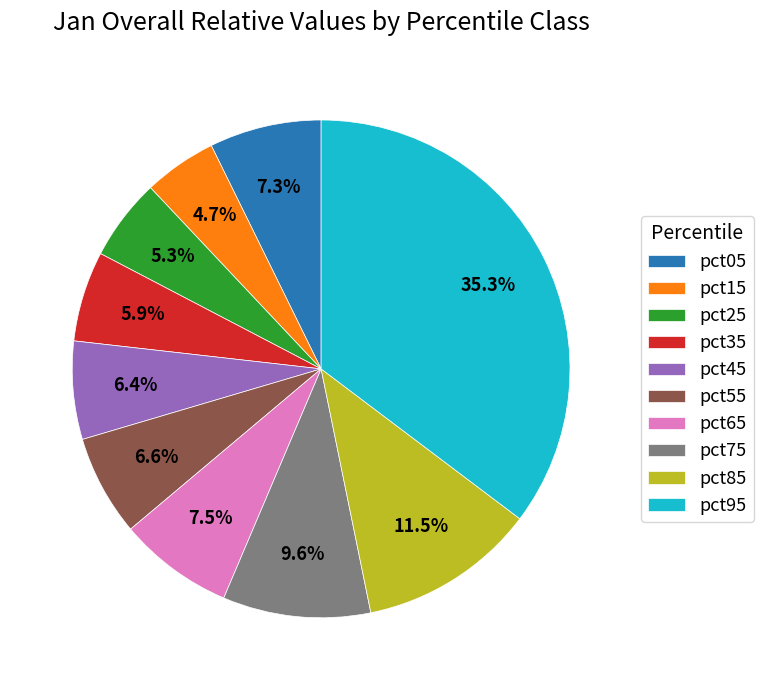

Count the number of slices in the pie.

10